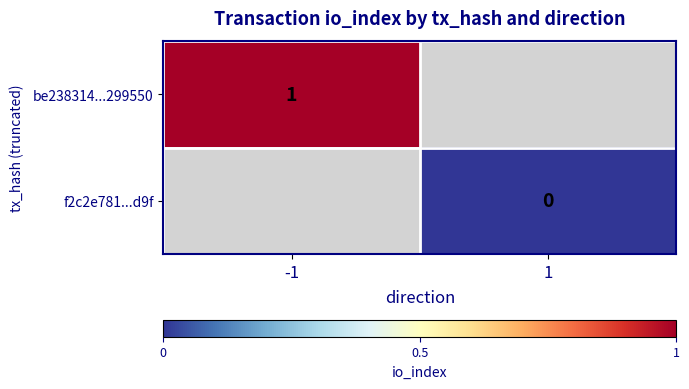

Is the value of be238314...299550 at -1 greater than the value of f2c2e781...d9f at 1?

Yes